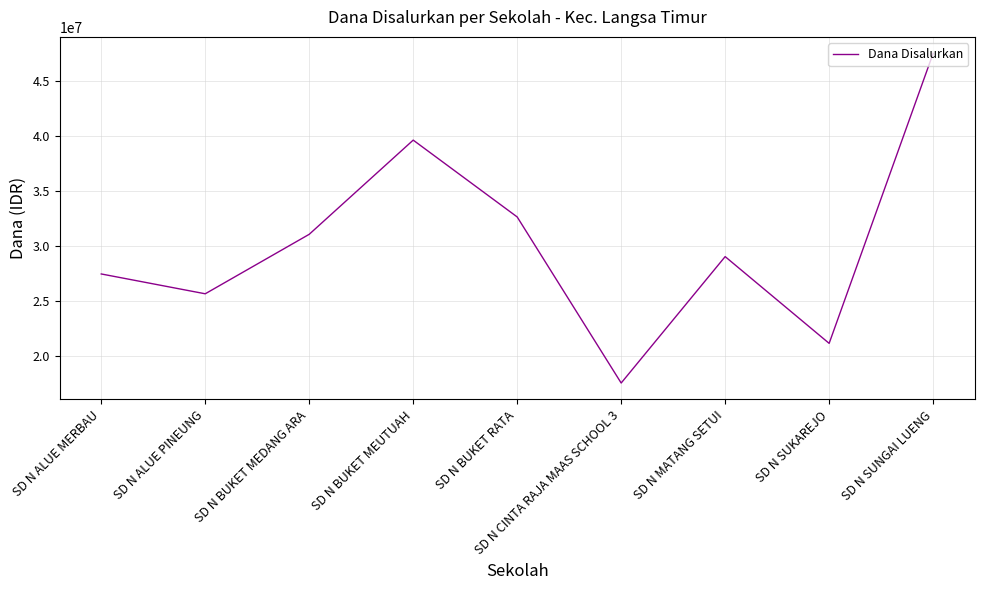

The chart shows a value of 14572217 at SD N ALUE PINEUNG. True or false?

False